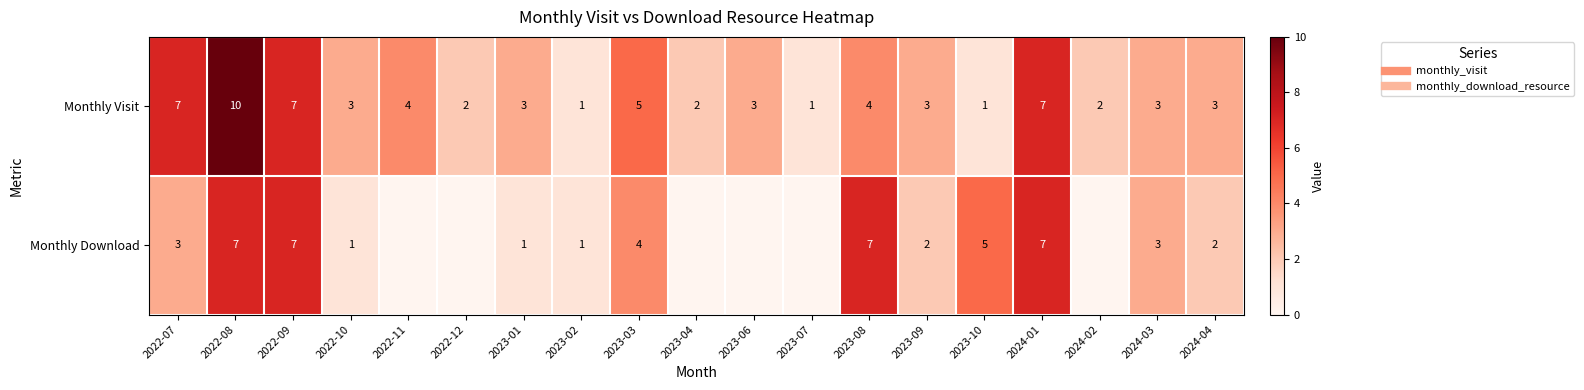

Between 2023-01 and 2023-09, which is larger?

2023-01